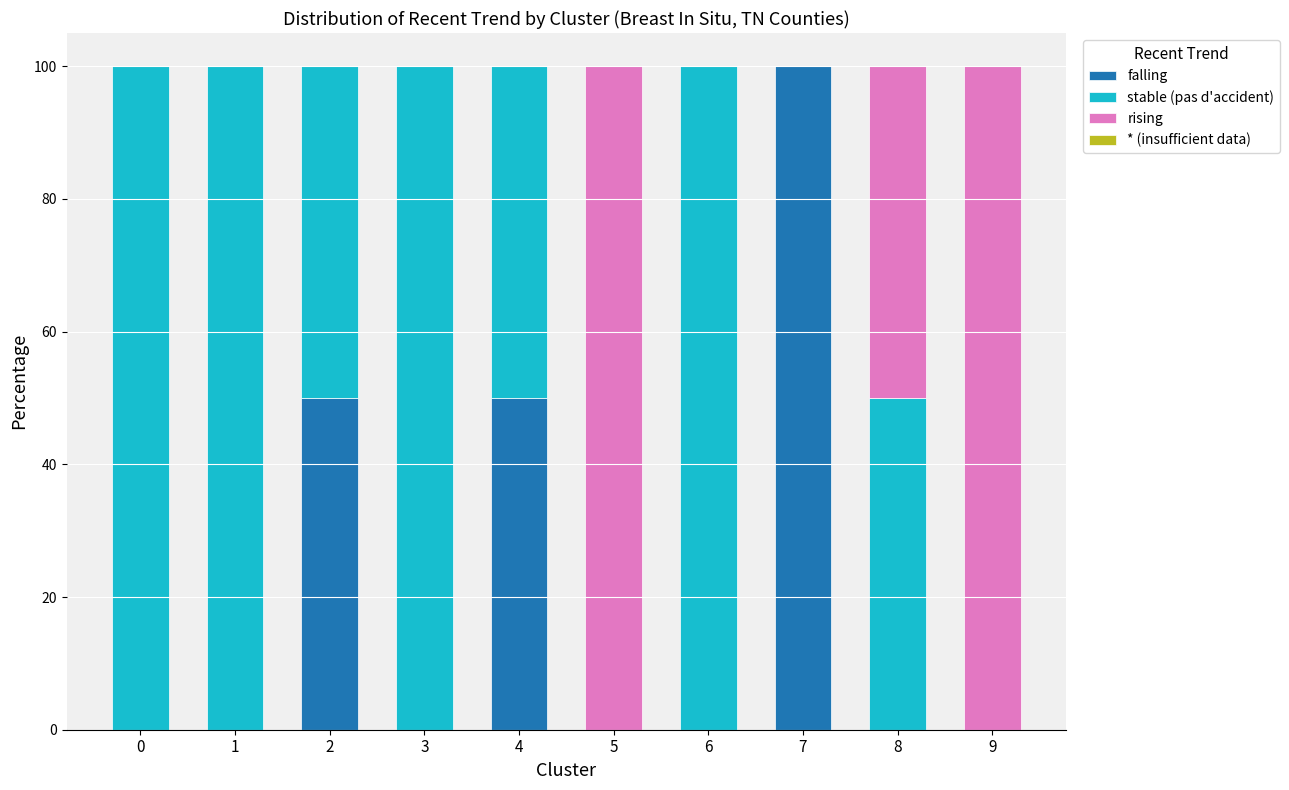

Which category has the highest value in the falling series?

7